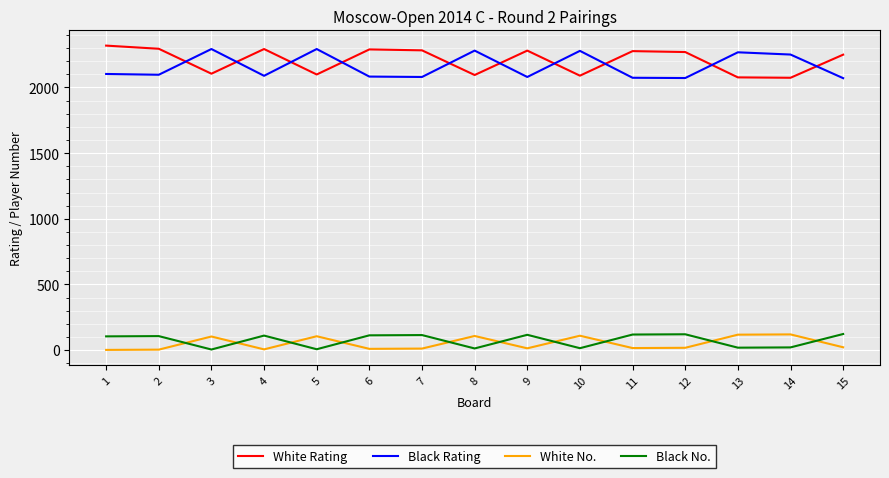

True or false: White No. and Black Rating intersect in this chart.

False